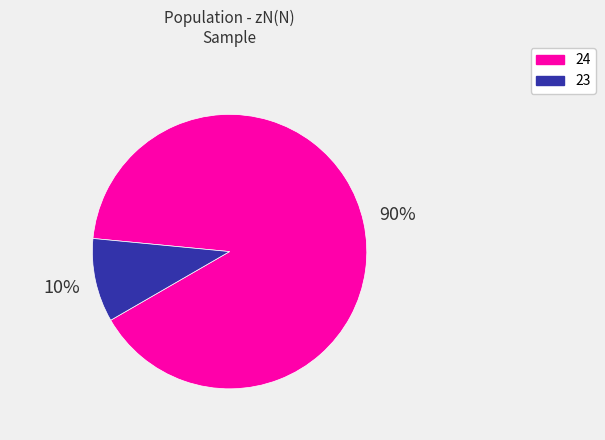

Is it true that 24 is 90% of the pie?

True